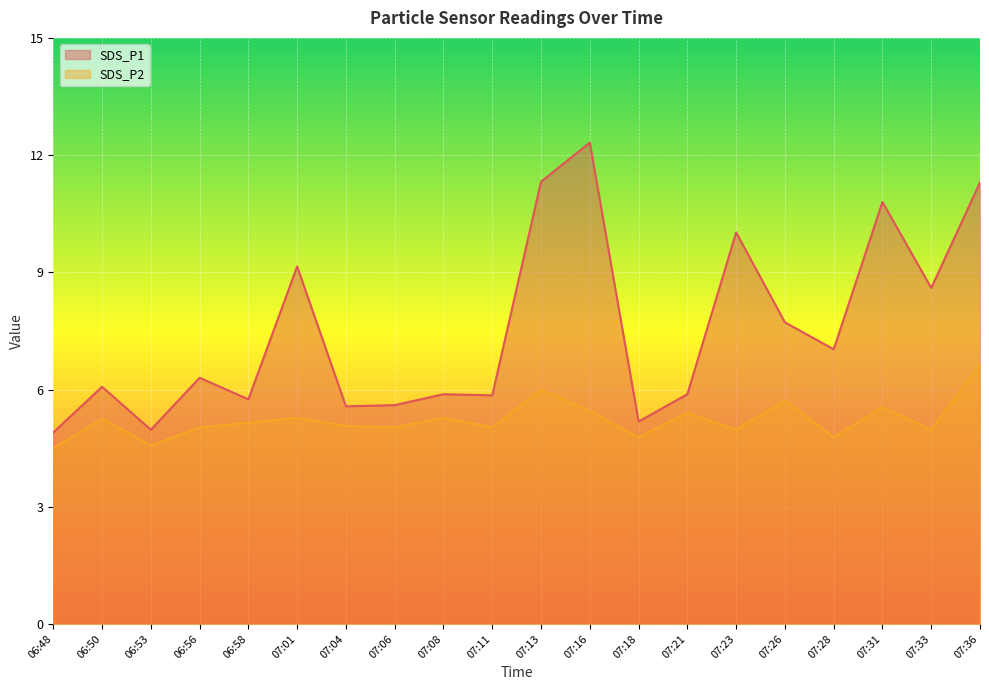

Count the number of categories in the chart.

20